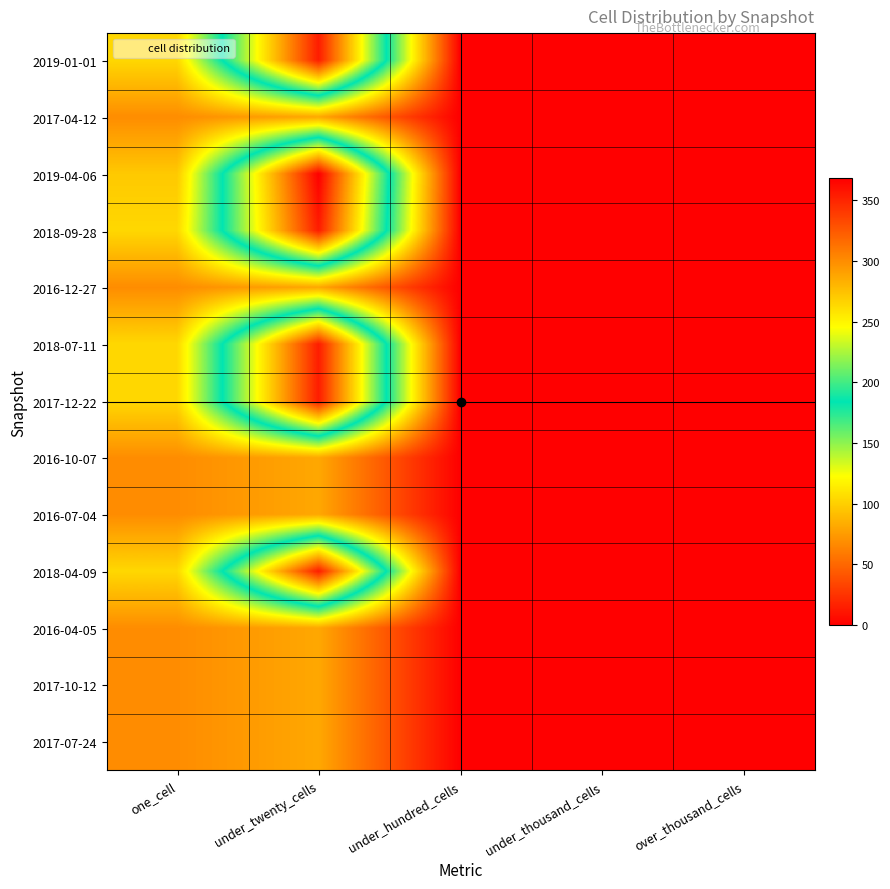

Reading left to right, what are all the values shown in this chart?

2019-01-01: one_cell=104	under_twenty_cells=354	under_hundred_cells=0	under_thousand_cells=0	over_thousand_cells=0
2017-04-12: one_cell=68	under_twenty_cells=81	under_hundred_cells=0	under_thousand_cells=0	over_thousand_cells=0
2019-04-06: one_cell=97	under_twenty_cells=368	under_hundred_cells=0	under_thousand_cells=0	over_thousand_cells=0
2018-09-28: one_cell=104	under_twenty_cells=354	under_hundred_cells=0	under_thousand_cells=0	over_thousand_cells=0
2016-12-27: one_cell=68	under_twenty_cells=81	under_hundred_cells=0	under_thousand_cells=0	over_thousand_cells=0
2018-07-11: one_cell=104	under_twenty_cells=354	under_hundred_cells=0	under_thousand_cells=0	over_thousand_cells=0
2017-12-22: one_cell=104	under_twenty_cells=354	under_hundred_cells=0	under_thousand_cells=0	over_thousand_cells=0
2016-10-07: one_cell=68	under_twenty_cells=81	under_hundred_cells=0	under_thousand_cells=0	over_thousand_cells=0
2016-07-04: one_cell=68	under_twenty_cells=81	under_hundred_cells=0	under_thousand_cells=0	over_thousand_cells=0
2018-04-09: one_cell=104	under_twenty_cells=354	under_hundred_cells=0	under_thousand_cells=0	over_thousand_cells=0
2016-04-05: one_cell=68	under_twenty_cells=81	under_hundred_cells=0	under_thousand_cells=0	over_thousand_cells=0
2017-10-12: one_cell=68	under_twenty_cells=81	under_hundred_cells=0	under_thousand_cells=0	over_thousand_cells=0
2017-07-24: one_cell=68	under_twenty_cells=81	under_hundred_cells=0	under_thousand_cells=0	over_thousand_cells=0